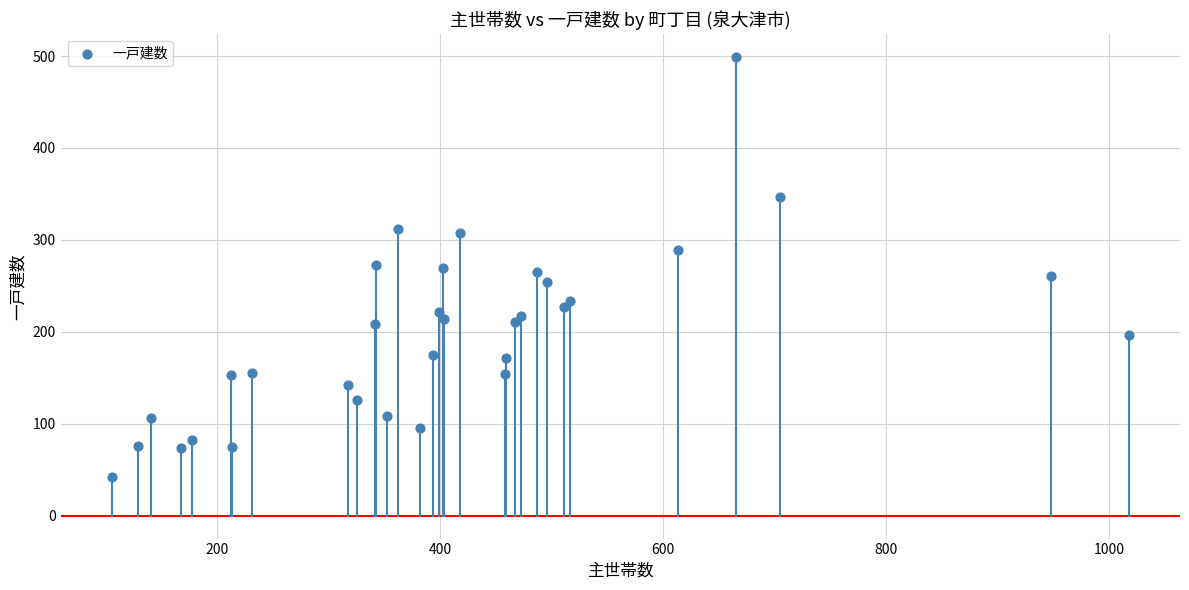

What is the range of Y values (max minus min)?

457